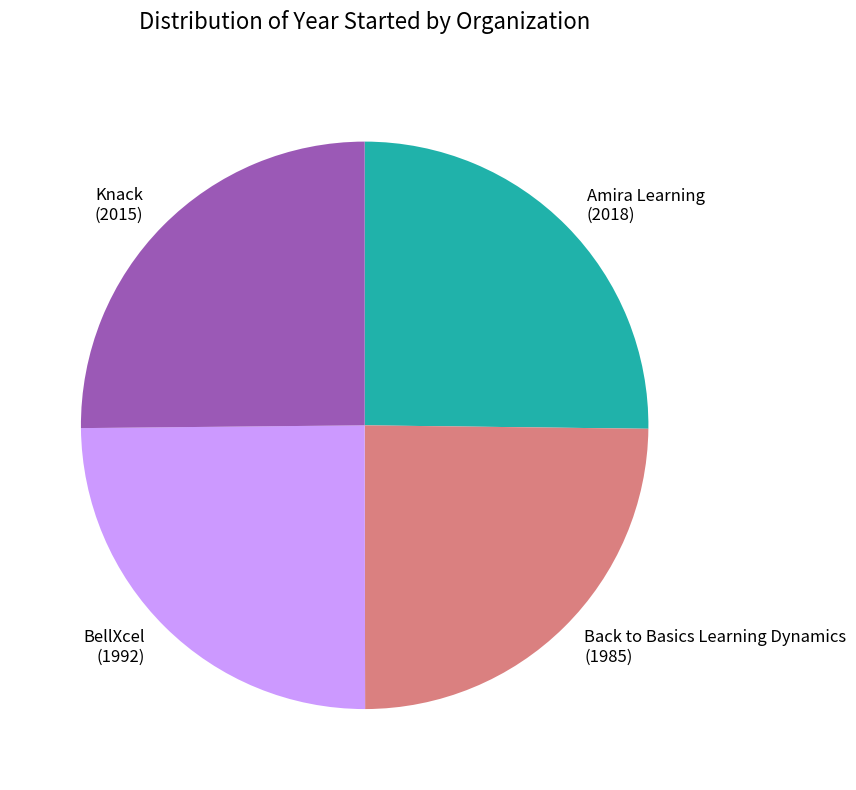

Does any single category account for the majority?

No